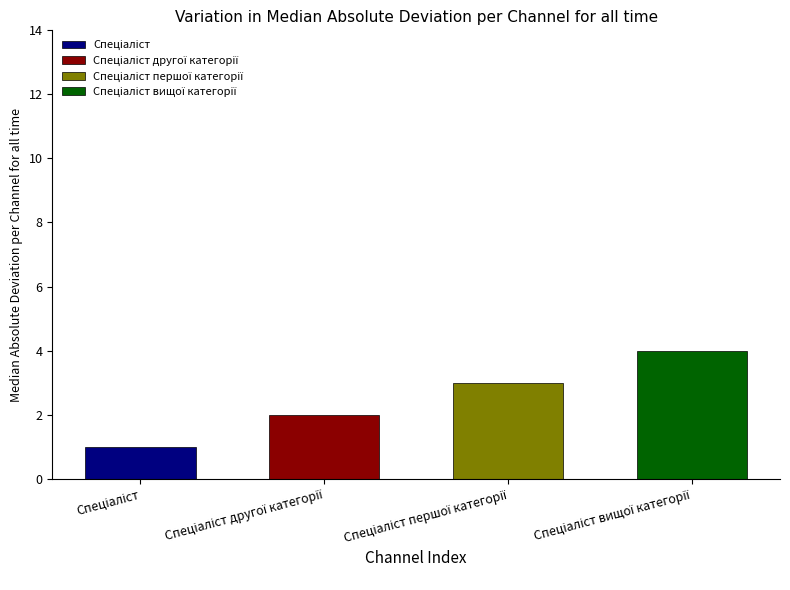

Is it true that the value at Спеціаліст першої категорії is 3?

True